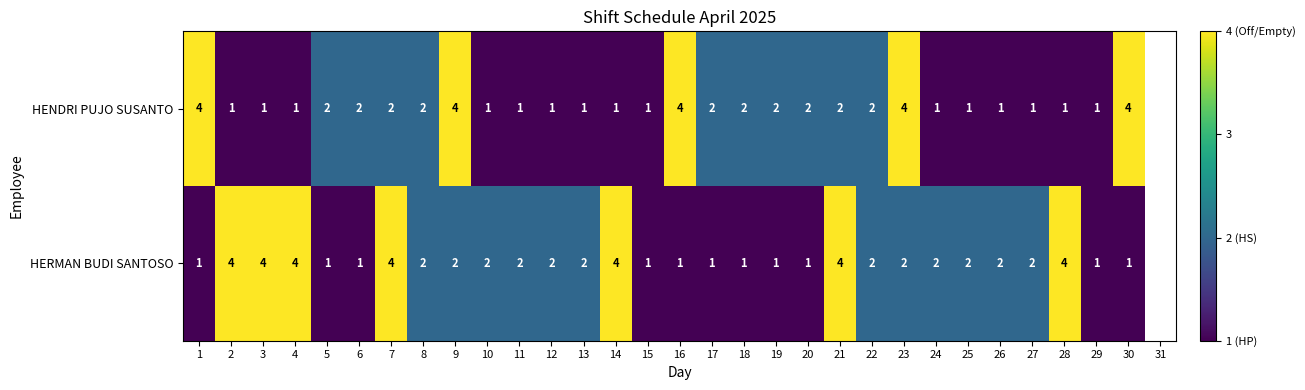

What is the spread (max minus min) of values at 16?

3